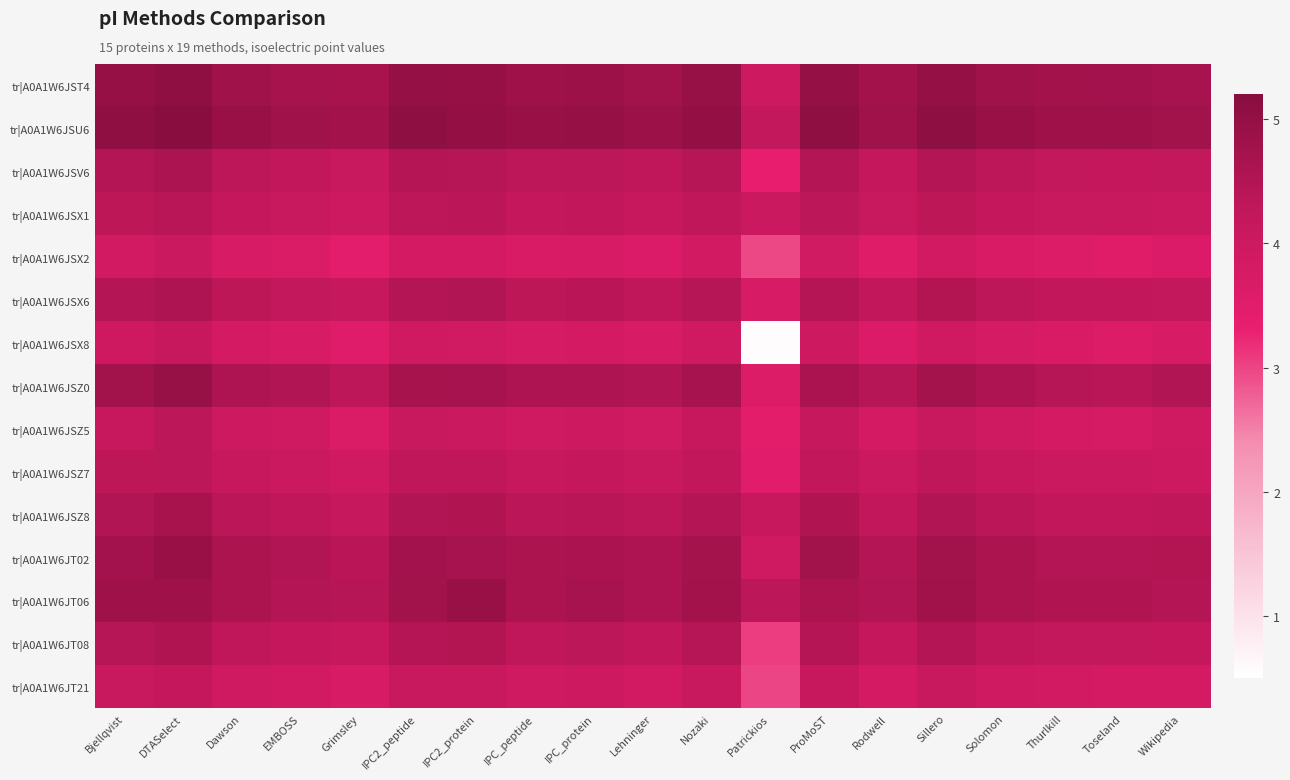

Which series has the largest range (max minus min)?

tr|A0A1W6JSX8